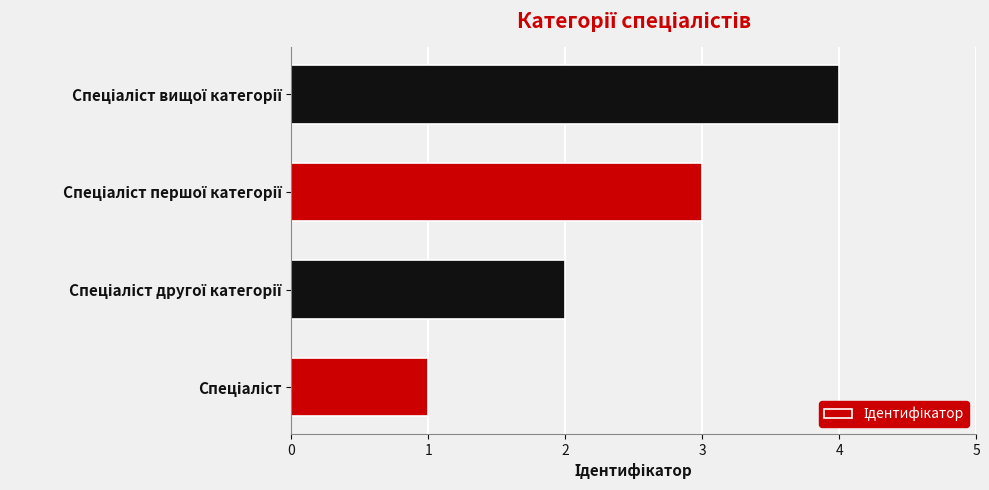

What is the difference between the maximum and minimum values?

3